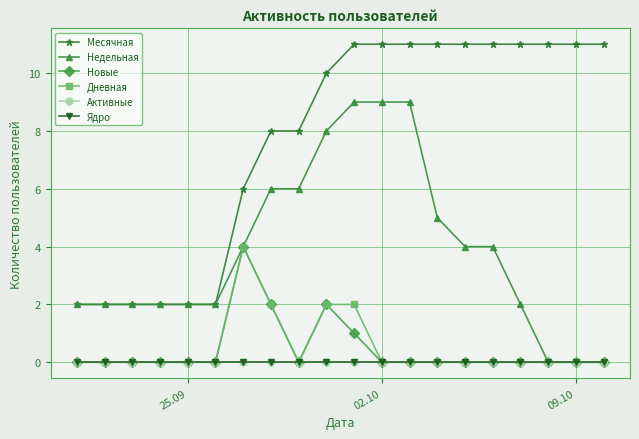

Is this an area chart (filled region under the line)?

No